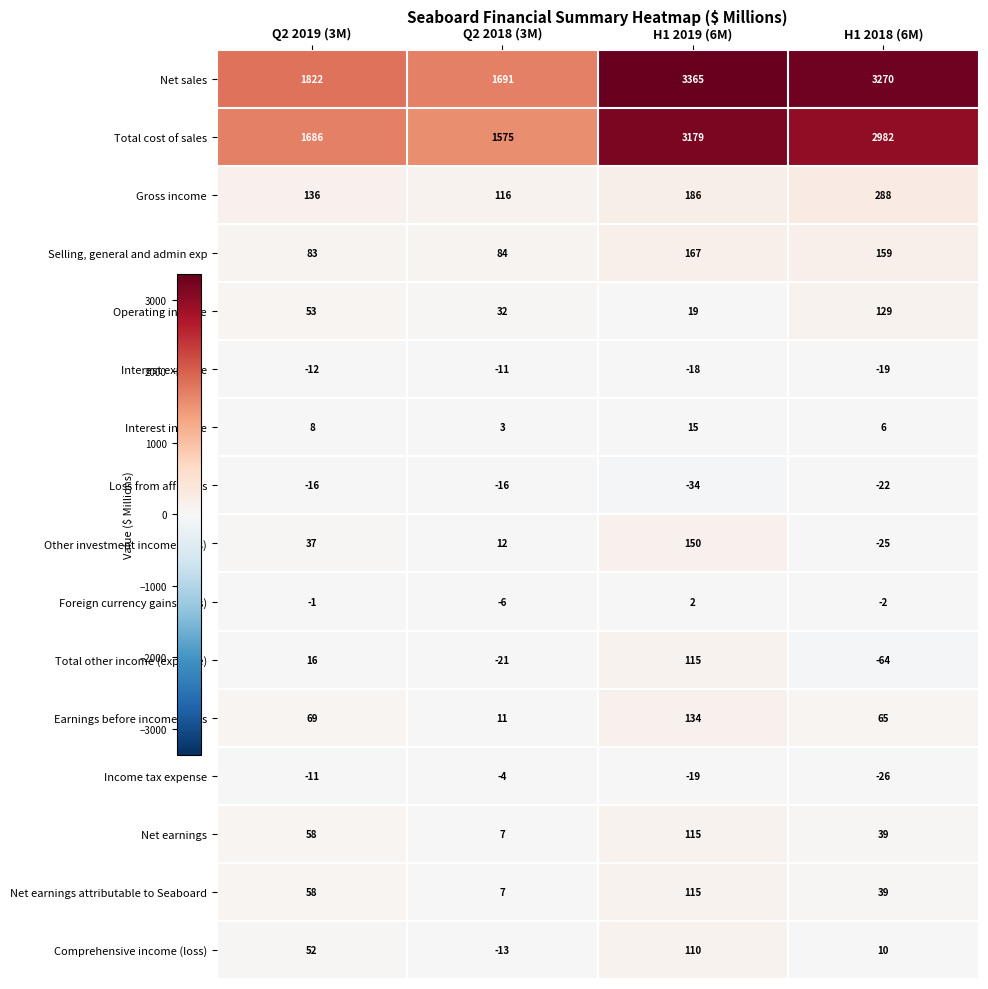

Where is Foreign currency gains (loss) nearest to the value -2?

H1 2018 (6M)